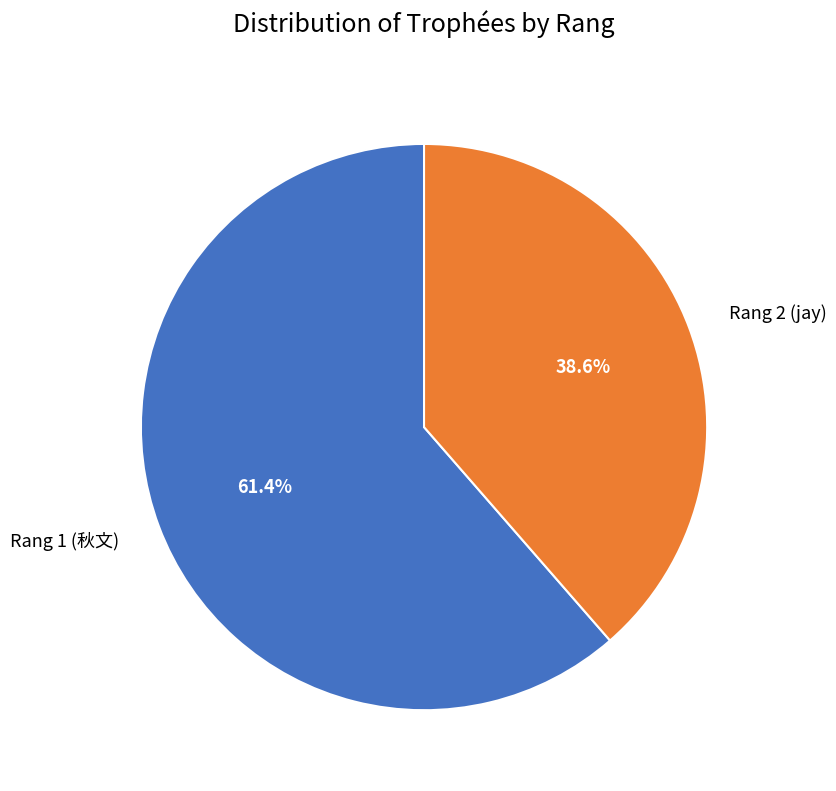

Combined, what portion of the pie is Rang 2 (jay) and Rang 1 (秋文)?

100.0%